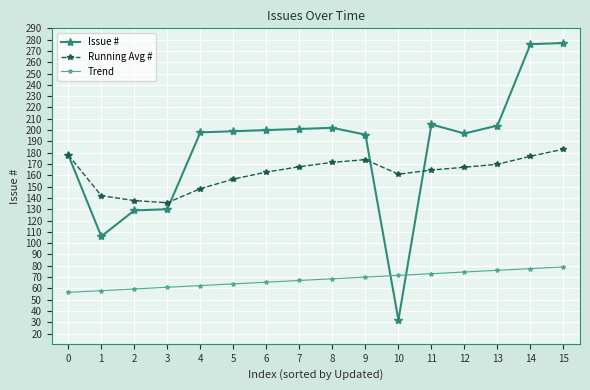

Is the value of Trend at 0 greater than the value of Running Avg # at 14?

No